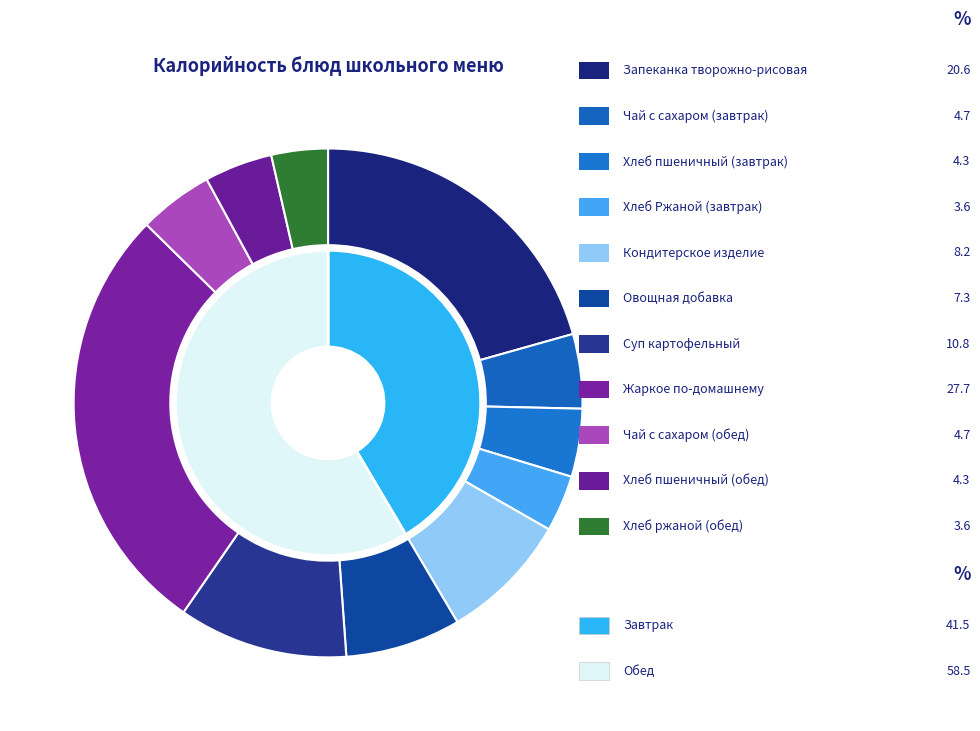

Does Запеканка творожно-рисовая account for over 50% of the chart?

No